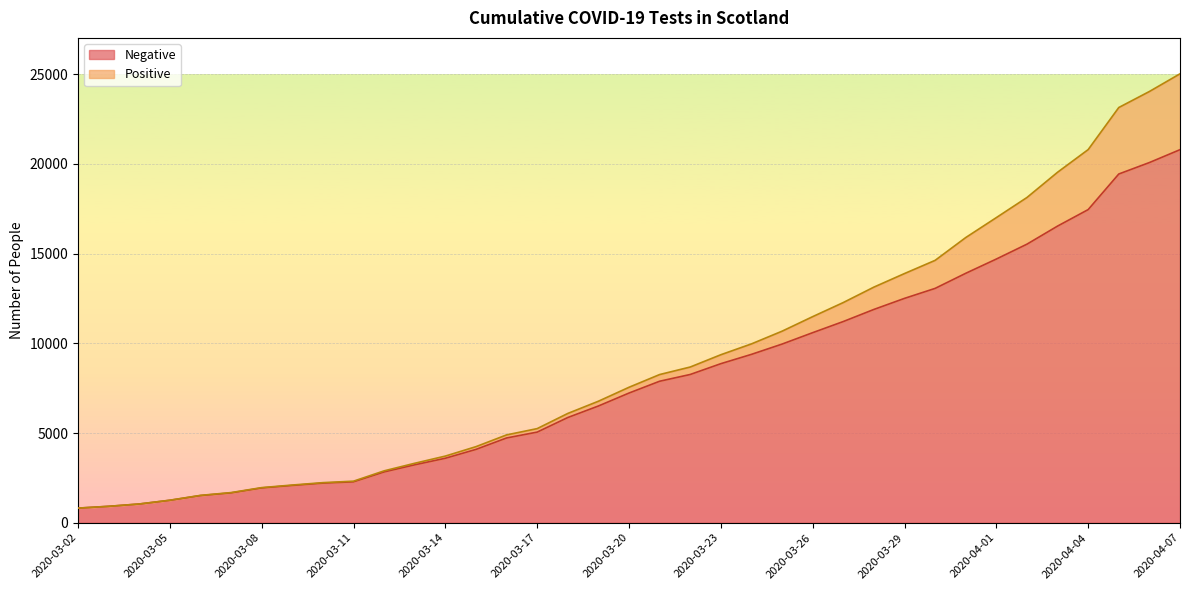

How many values exceed 7228?

18